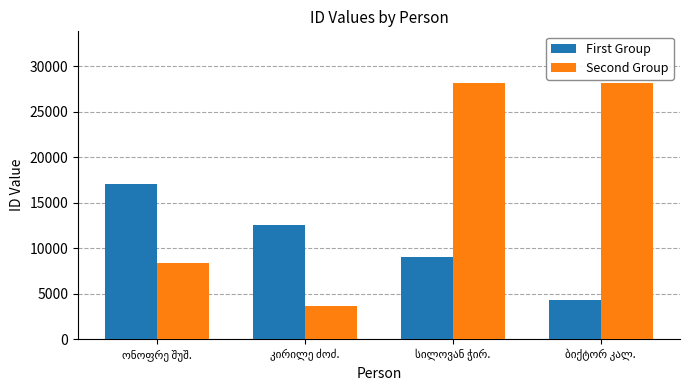

What is the sum of all First Group values?

42923